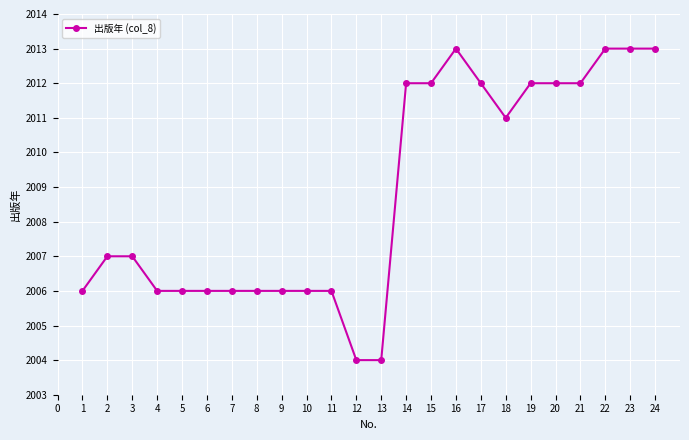

Between 4 and 15, which is larger?

15